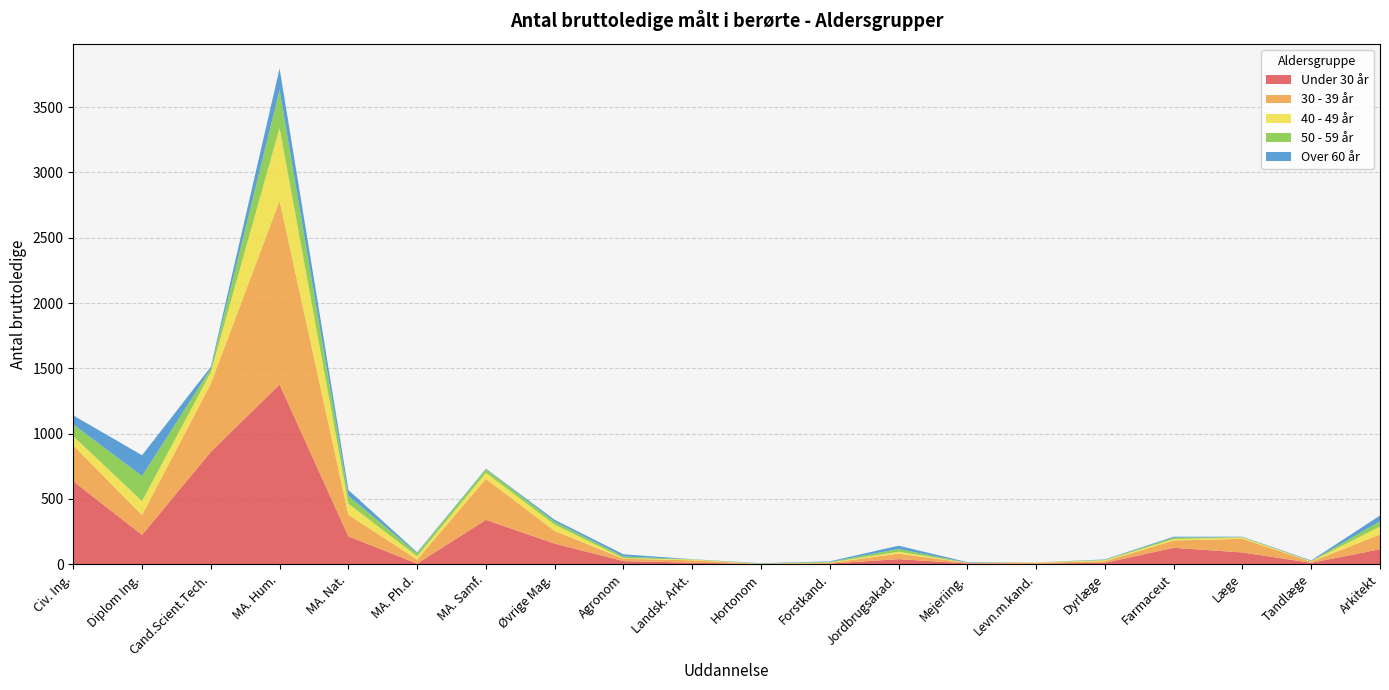

Reading left to right, extract all data points from this chart.

Under 30 år: 635	224	860	1376	213	4	339	157	23	11	0	4	38	5	4	10	125	89	10	114
30 - 39 år: 274	152	522	1408	166	30	314	97	18	18	1	5	42	5	7	12	56	105	8	113
40 - 49 år: 71	107	88	557	84	26	46	48	4	6	2	3	15	0	2	7	11	10	3	61
50 - 59 år: 90	192	27	291	59	23	28	22	13	2	1	5	21	1	0	4	11	3	3	40
Over 60 år: 69	159	14	165	46	7	4	15	17	1	3	4	25	4	0	3	7	3	4	44